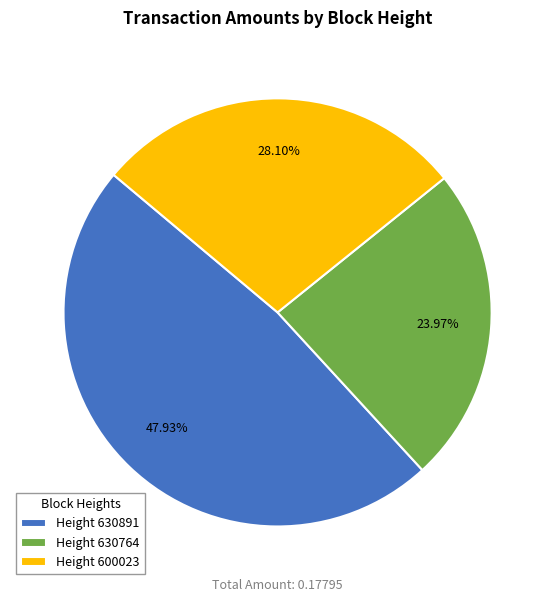

Between Height 630764 and Height 600023, which is larger?

Height 600023